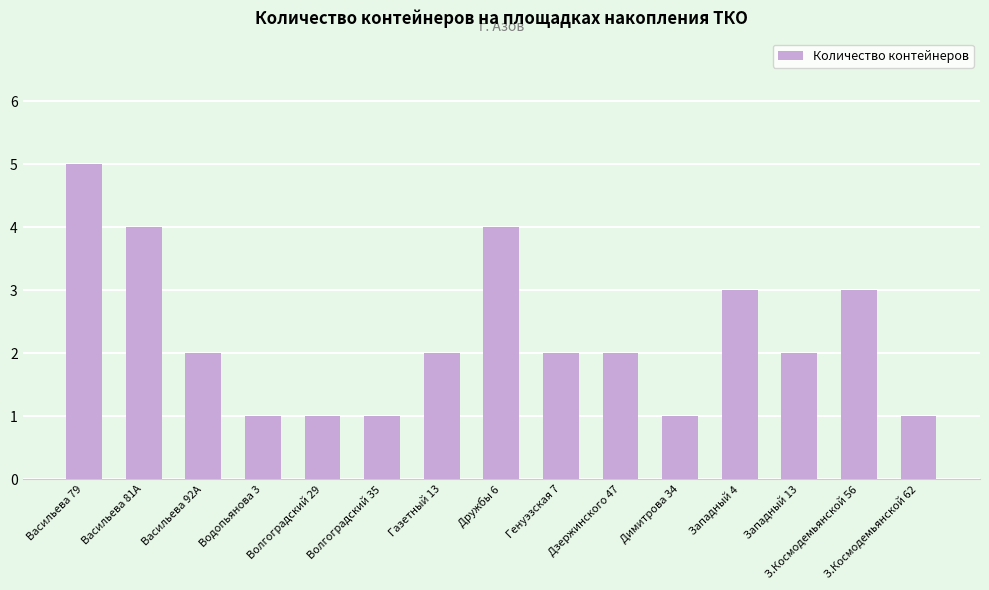

The chart shows a value of 1 at Волгоградский 35. True or false?

True